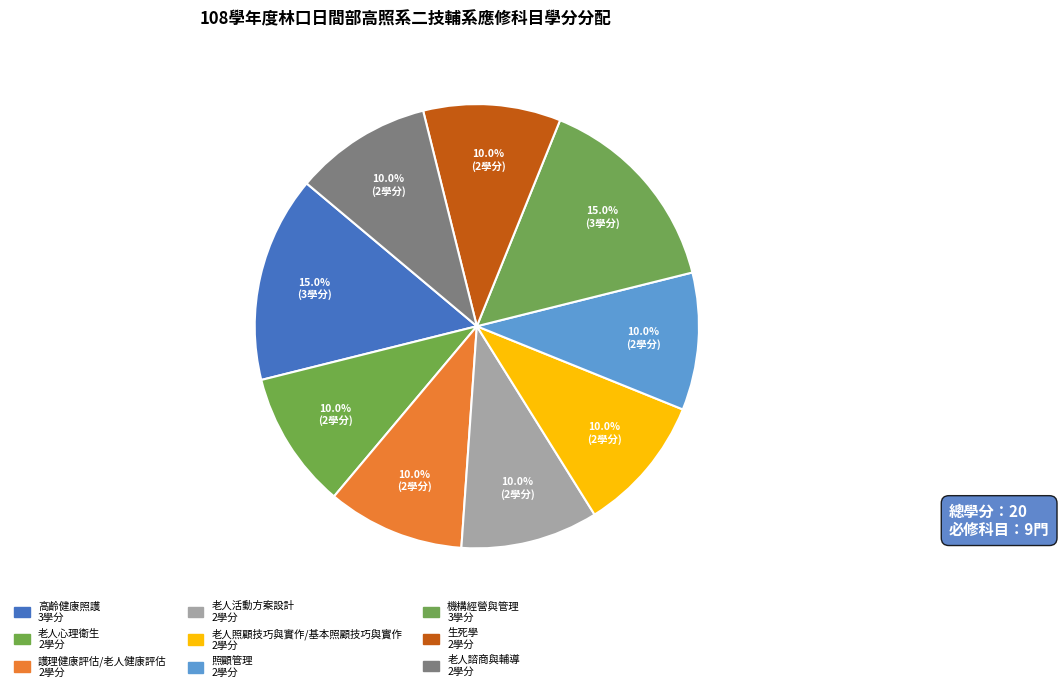

True or false: 生死學 accounts for 17% of the total.

False